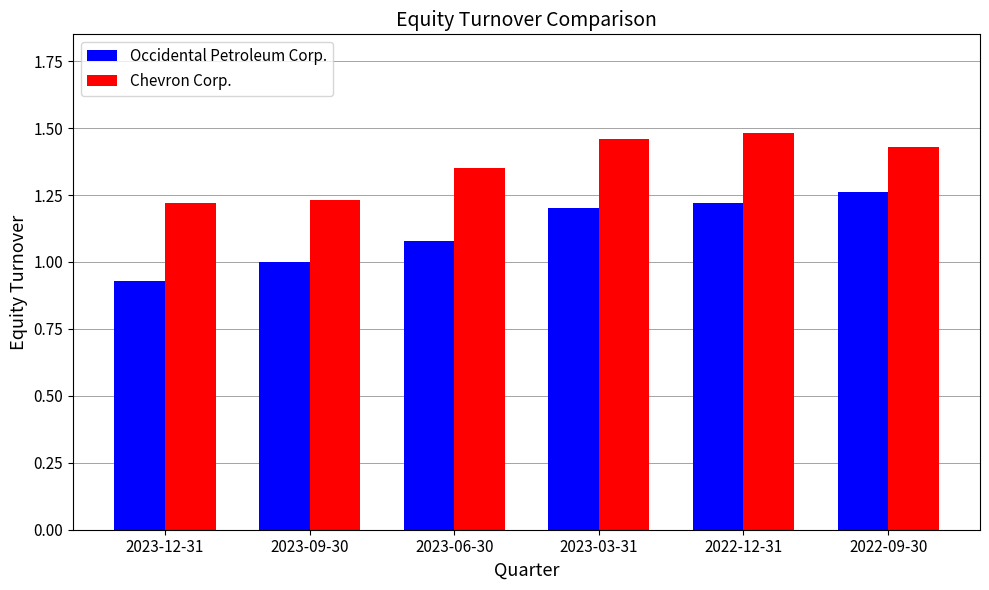

What value does the Occidental Petroleum Corp. series have at 2023-09-30?

1.0